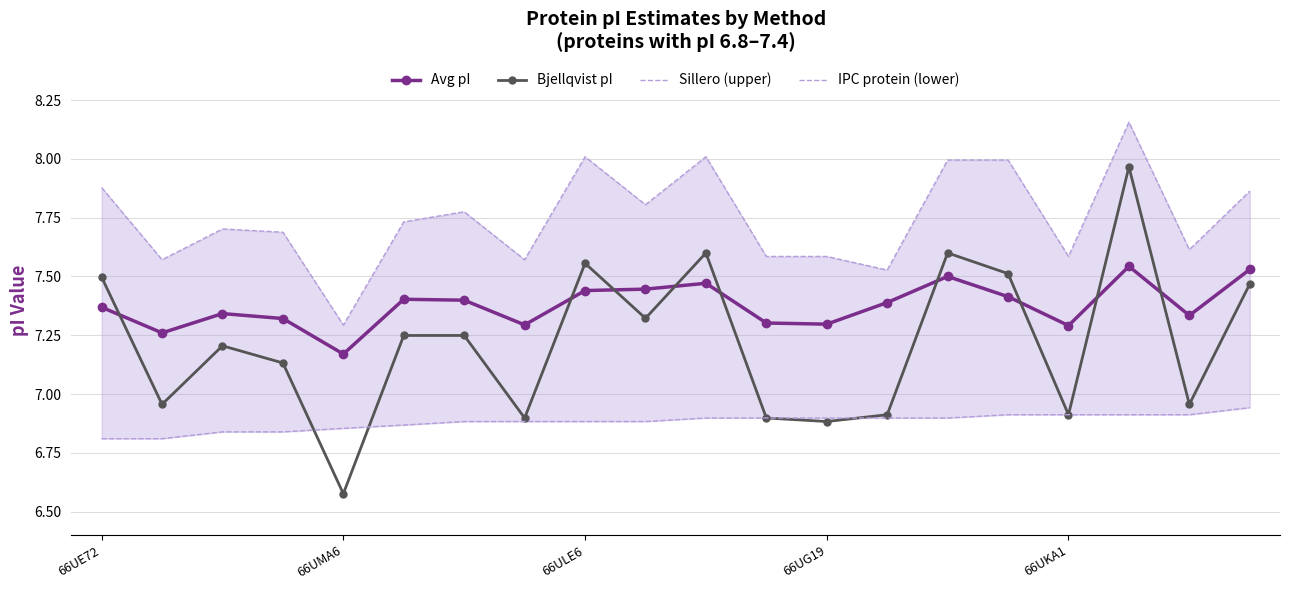

Which series has the largest range (max minus min)?

Bjellqvist pI